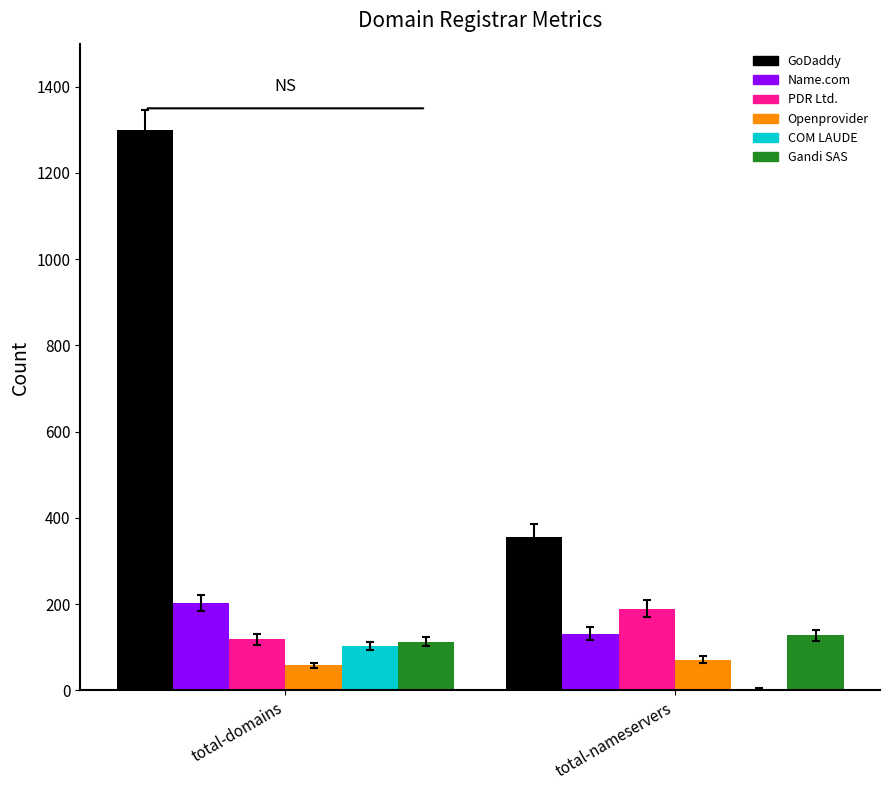

What is the label of the 2nd bar from the right?

total-domains